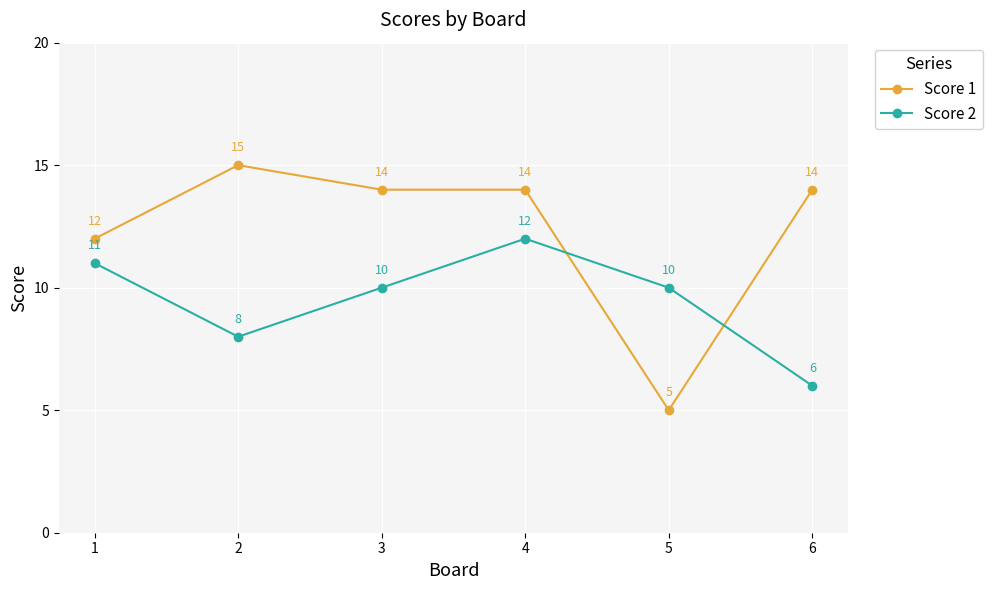

What is the sum of the Score 2 values at 2 and 5?

18